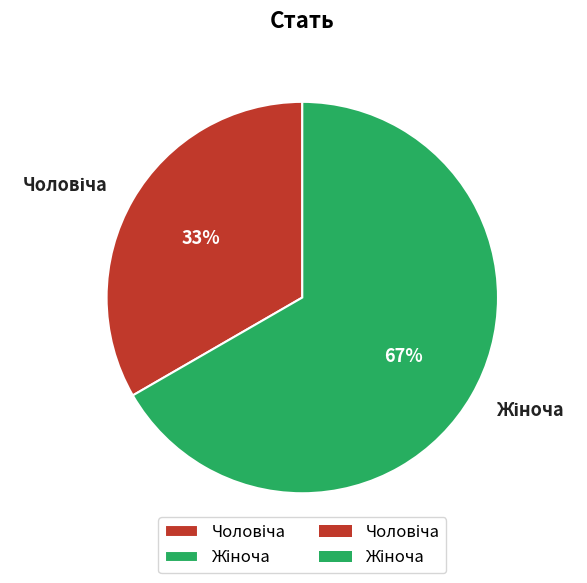

To the nearest percent, what is the average slice percentage?

50%